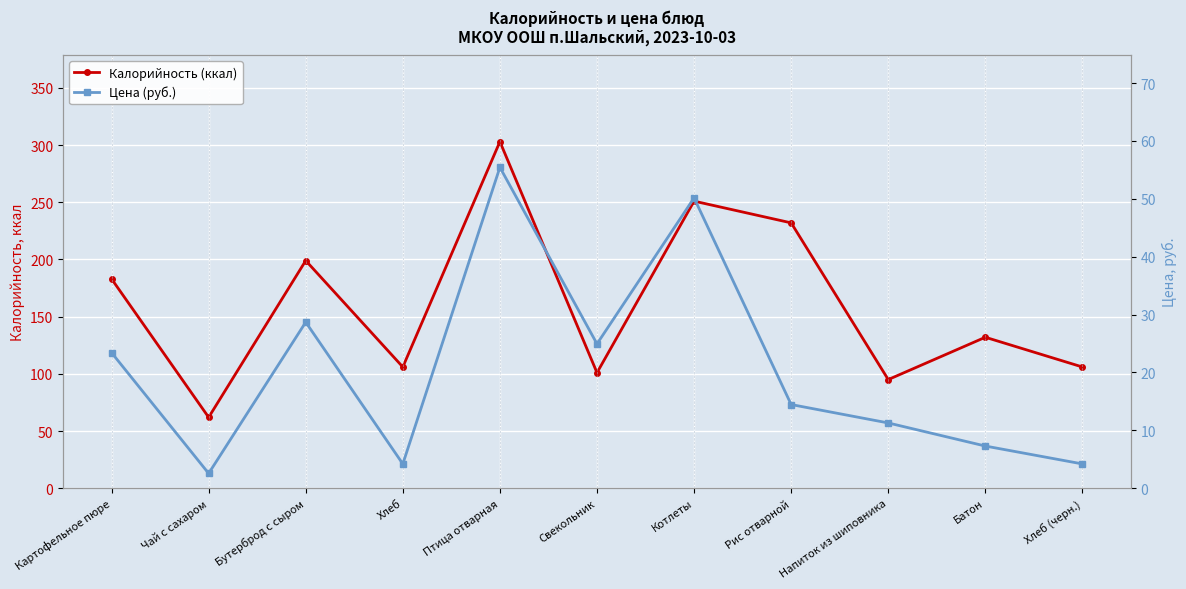

At which category does Цена (руб.) reach its first local valley?

Чай с сахаром